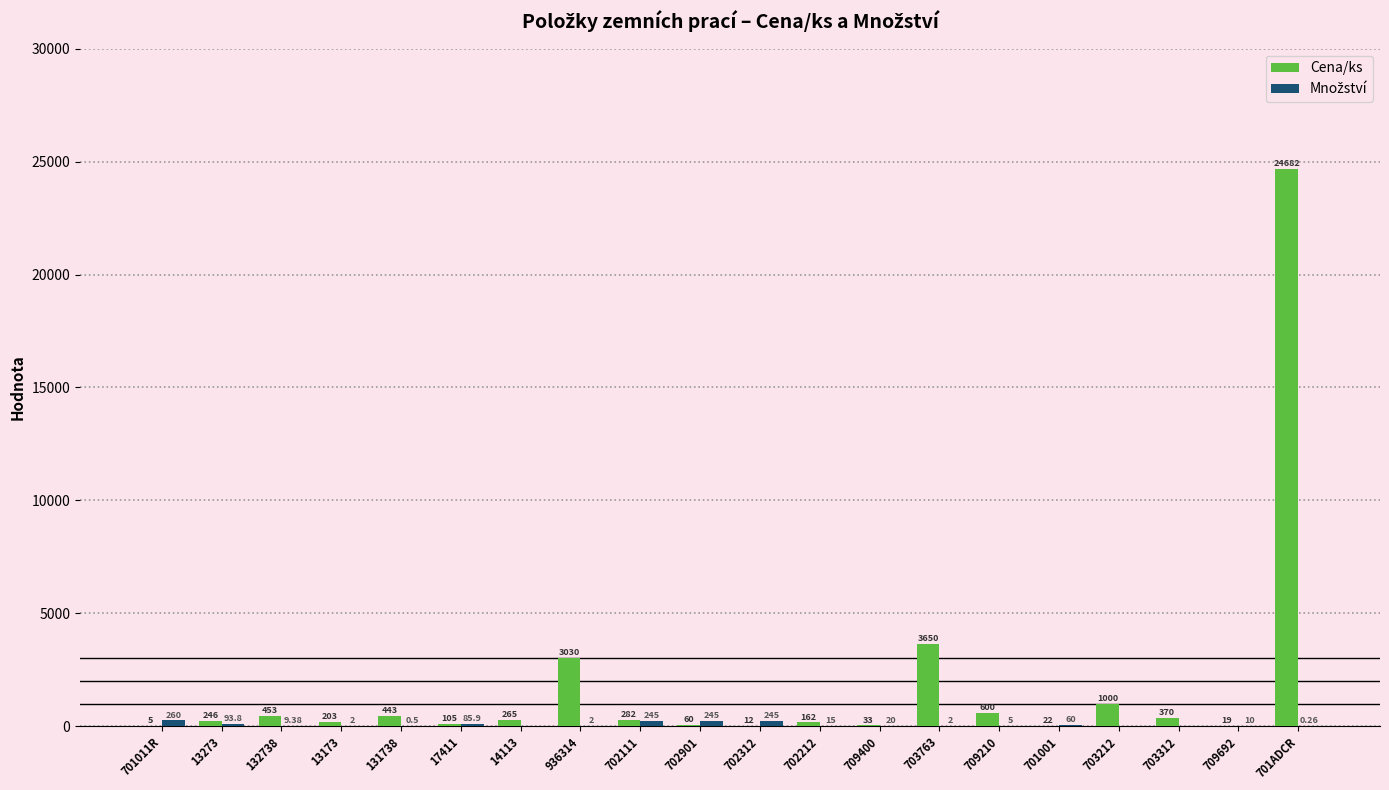

What is the total value across all series at 13173?

205.0